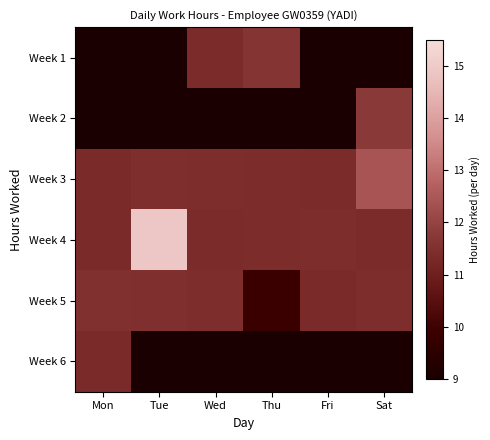

Rank the categories by Week 5 value from highest to lowest.

Mon, Tue, Sat, Wed, Fri, Thu